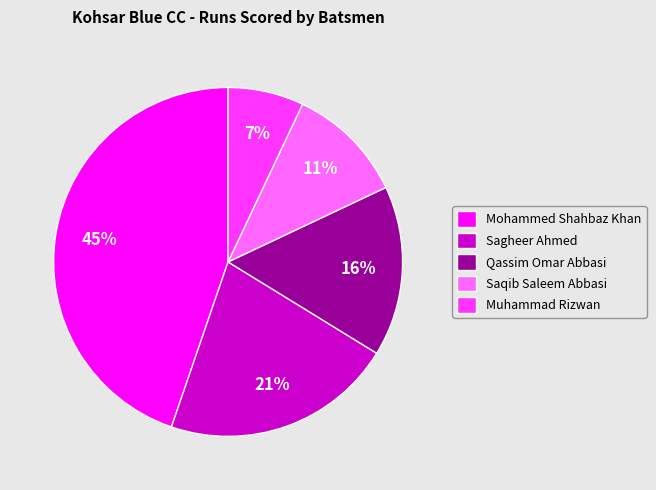

How many segments does this pie chart have?

5